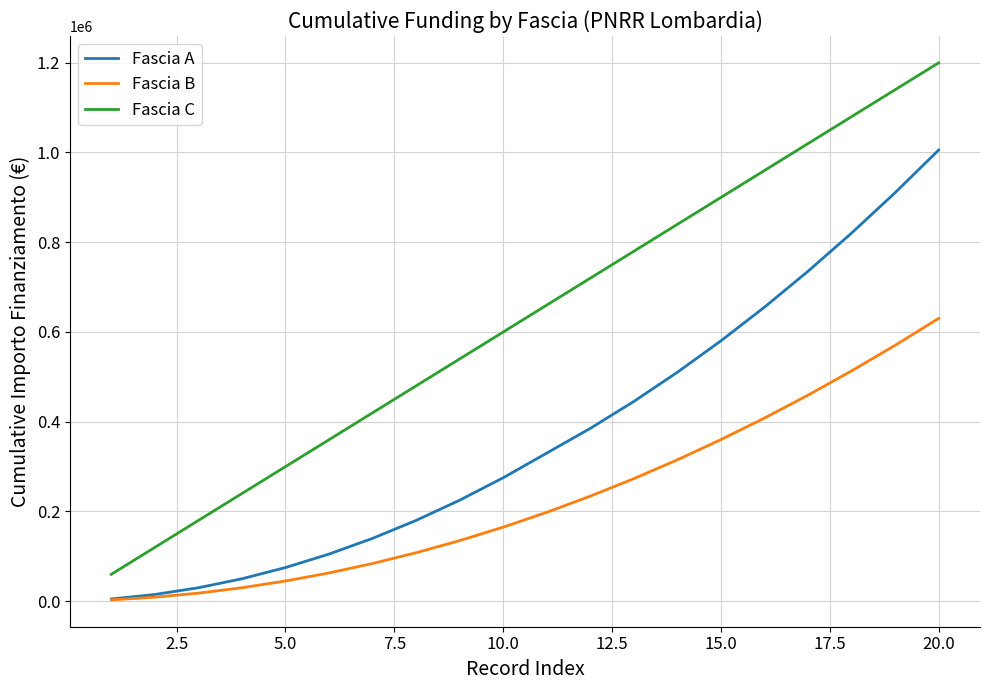

List the series in order of their overall mean, lowest first.

Fascia B, Fascia A, Fascia C